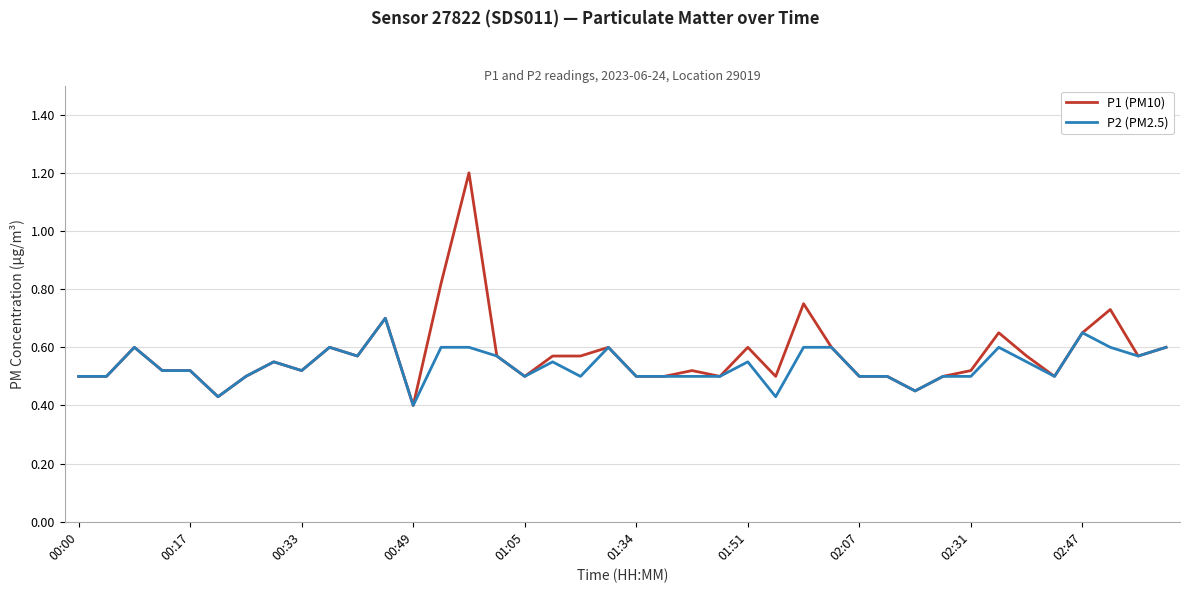

Which series has the largest range (max minus min)?

P1 (PM10)